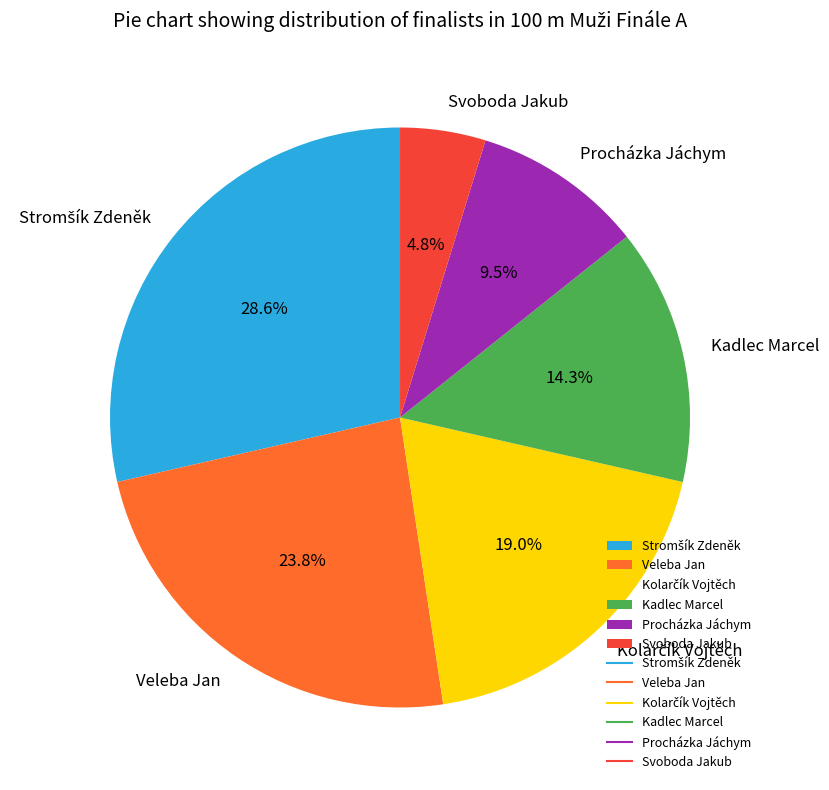

What percentage do Kadlec Marcel and Procházka Jáchym together represent?

23.8%